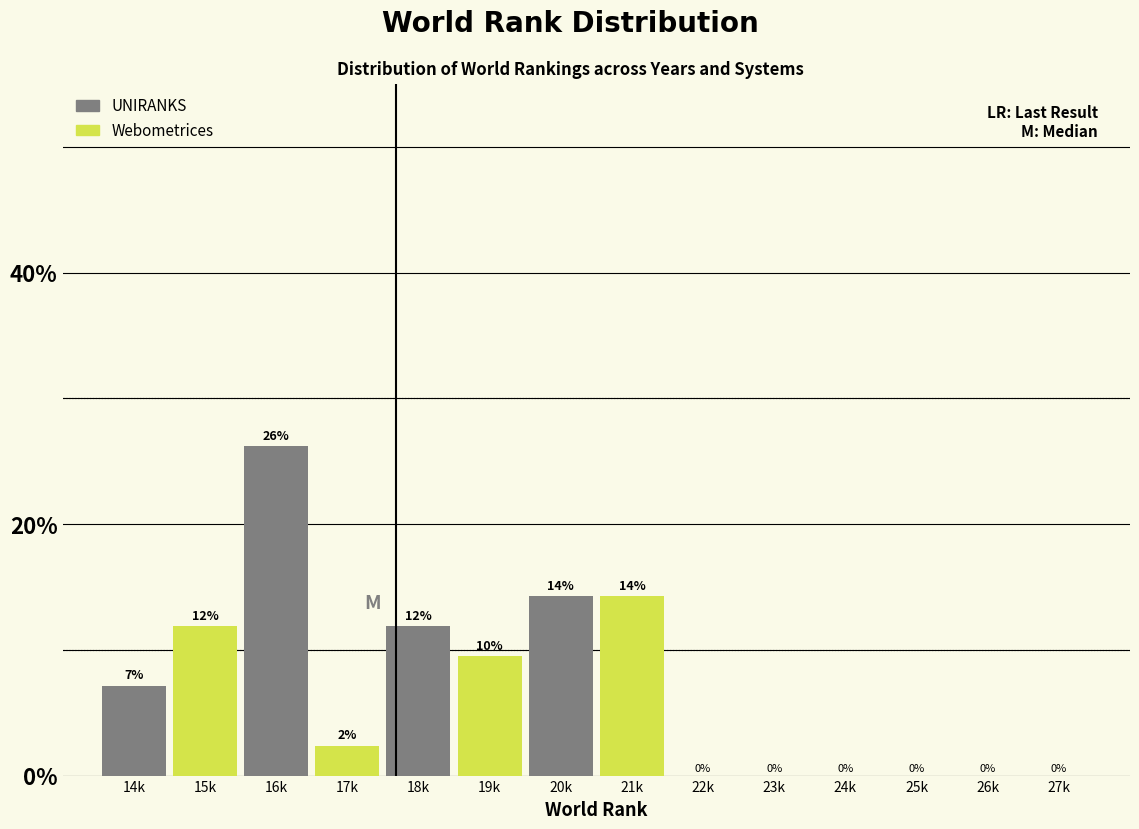

Are the bars horizontal?

No